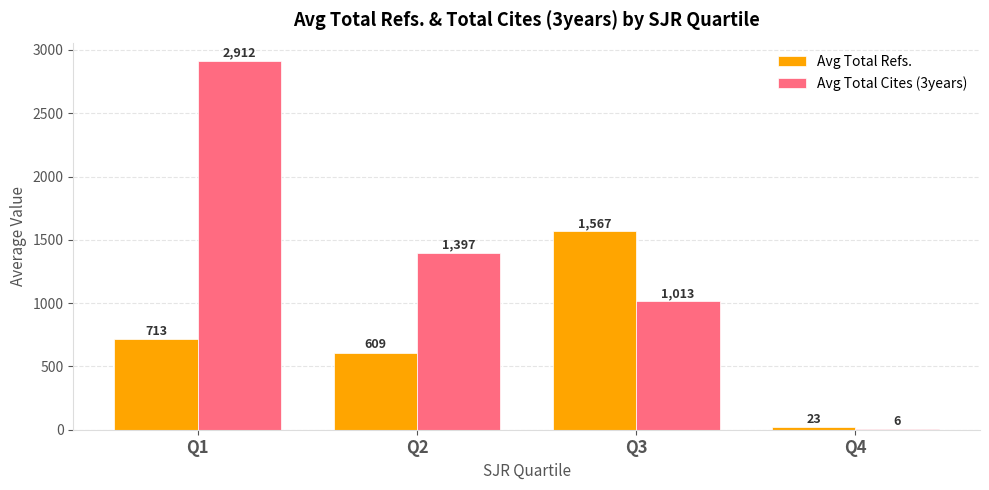

What is the difference between the Avg Total Refs. values at Q3 and Q1?

854